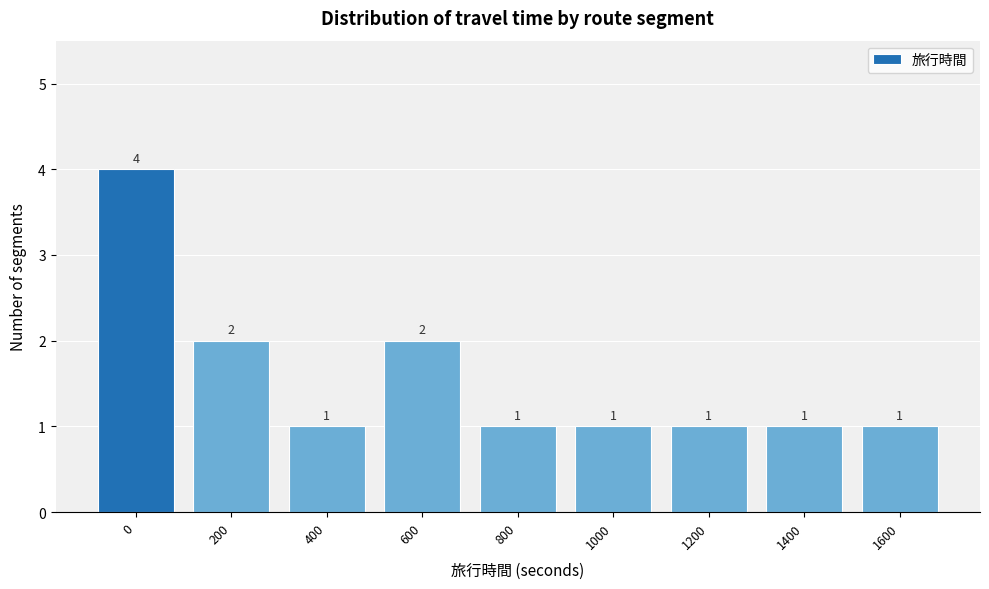

Reading left to right, extract all data points from this chart.

0=4	200=2	400=1	600=2	800=1	1000=1	1200=1	1400=1	1600=1